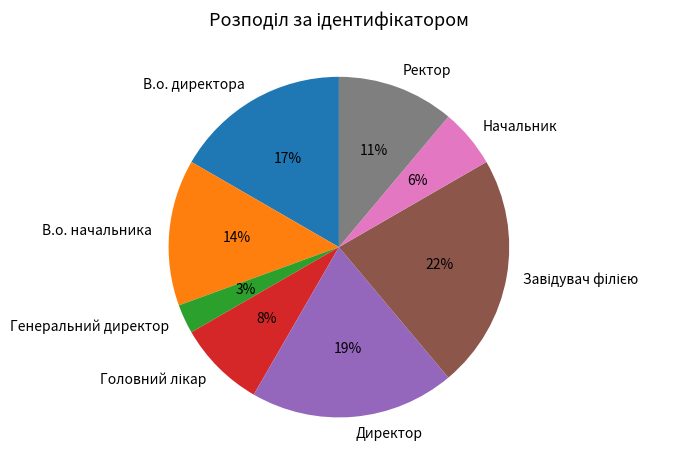

To the nearest percent, what is the difference between the largest and smallest slice percentages?

19%